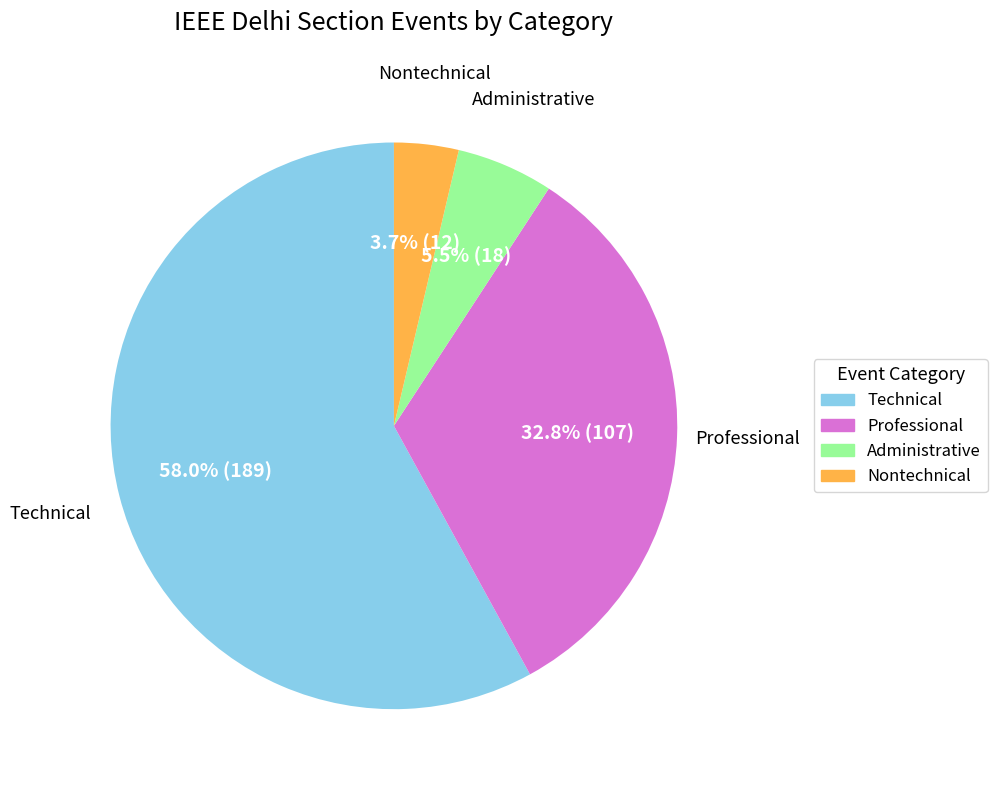

Does any single category account for the majority?

Yes